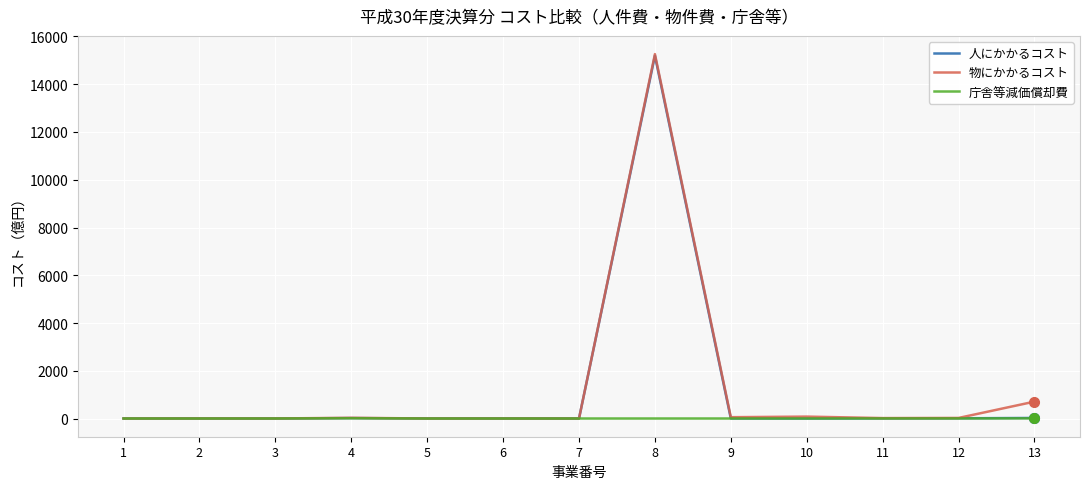

The value of 人にかかるコスト at 7 is 0.0. True or false?

True